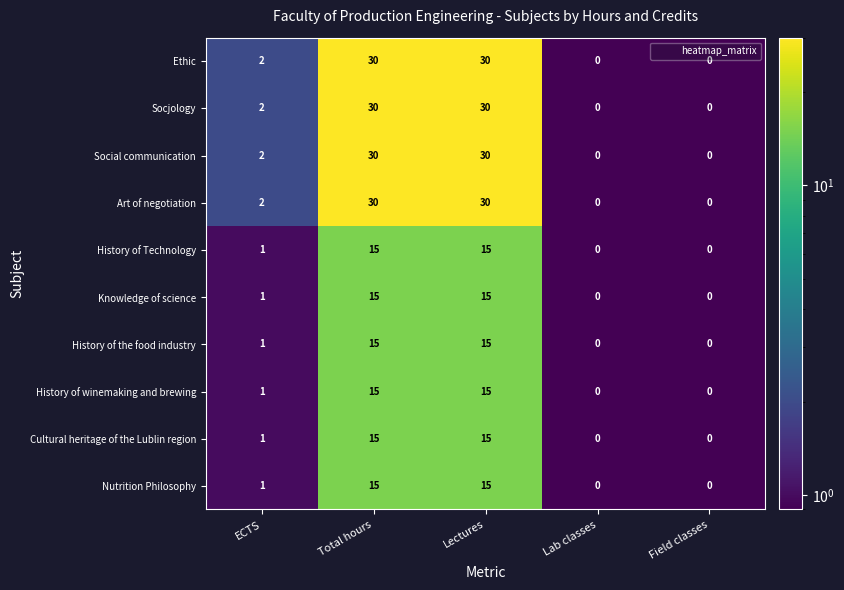

What is the difference between the maximum and minimum values in the History of Technology series?

15